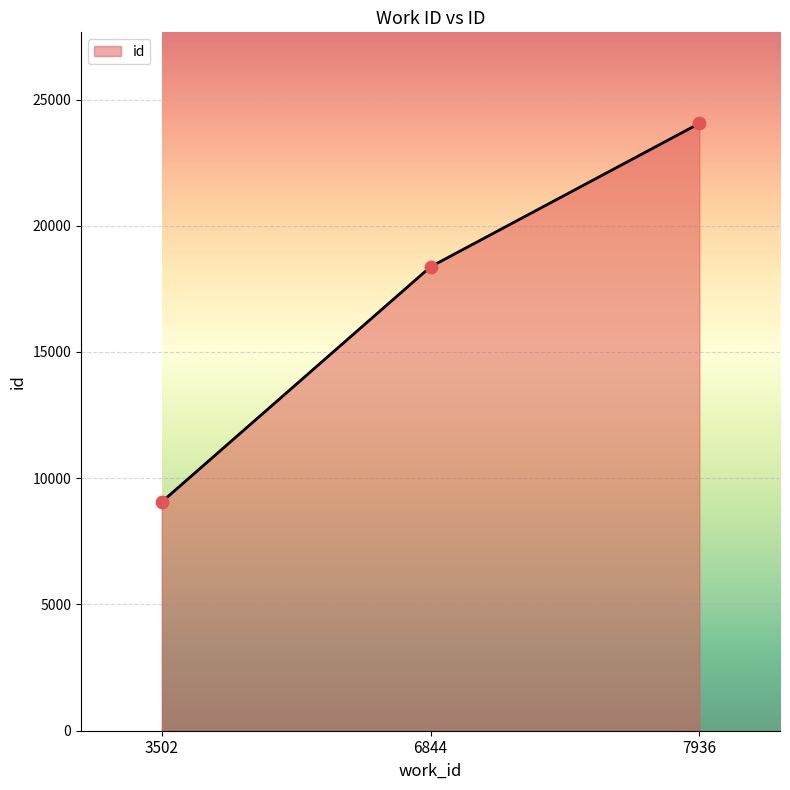

Which has a higher value, 7936 or 3502?

7936